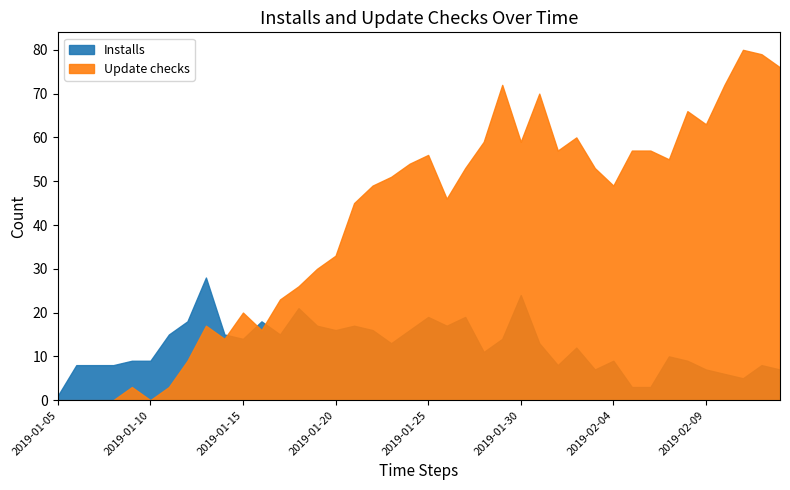

Which has a higher value, 2019-02-11 or 2019-01-26?

2019-01-26